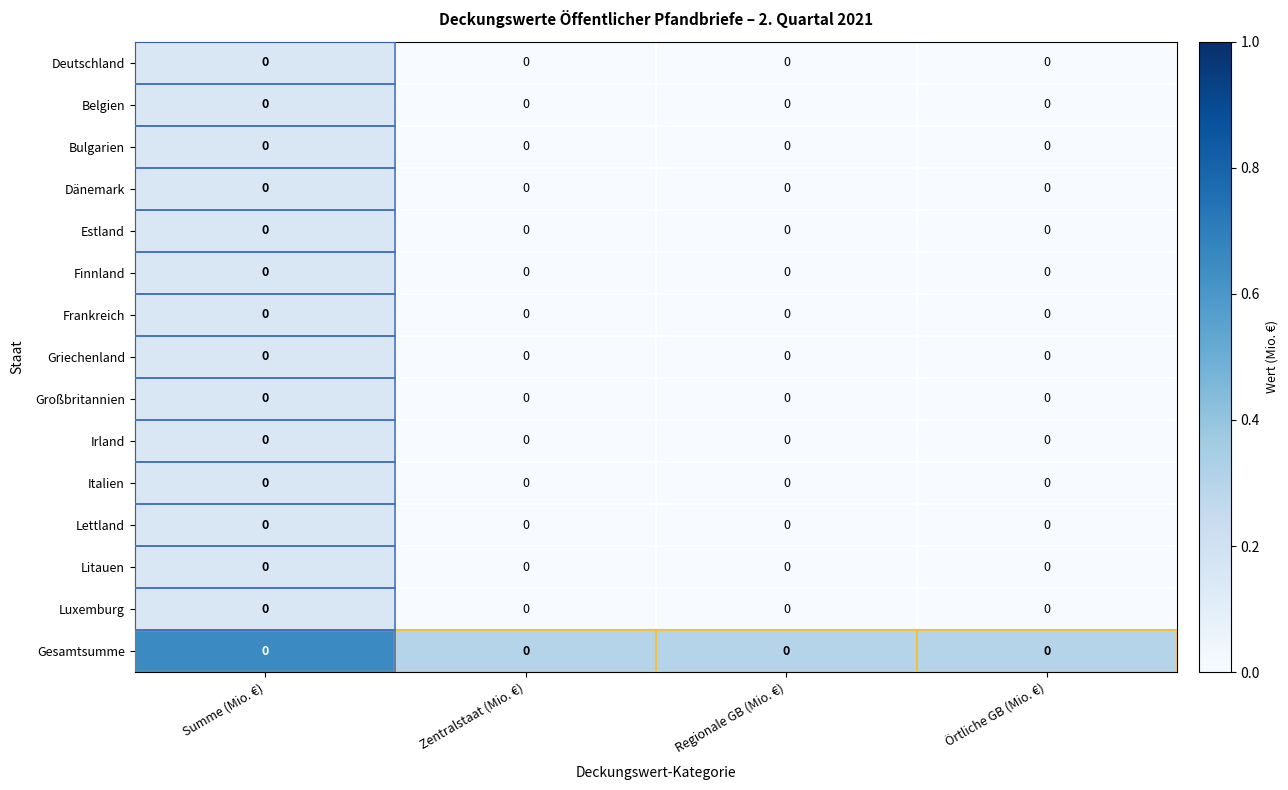

At Örtliche GB (Mio. €), list the series in order from smallest to largest.

Deutschland, Belgien, Bulgarien, Dänemark, Estland, Finnland, Frankreich, Griechenland, Großbritannien, Irland, Italien, Lettland, Litauen, Luxemburg, Gesamtsumme